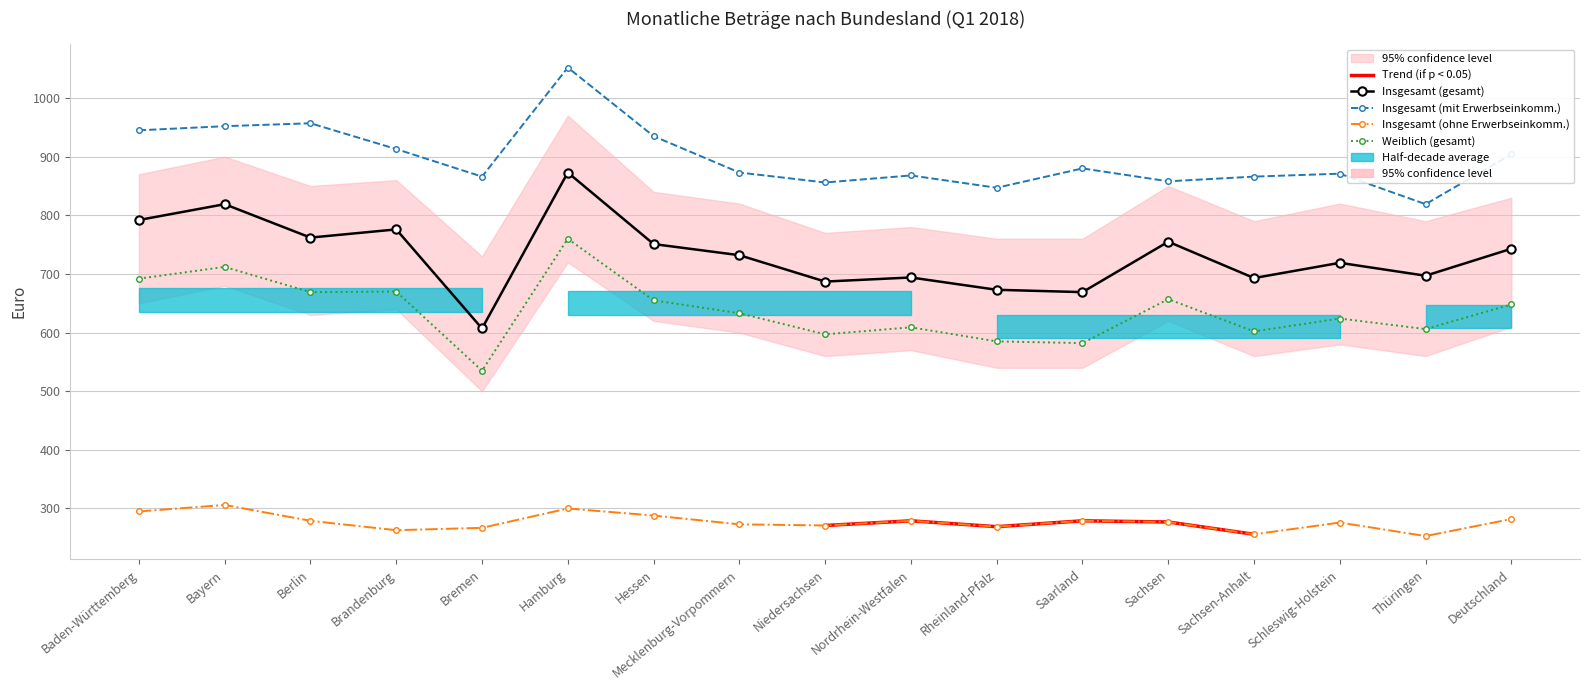

What is the total value across all series at Mecklenburg-Vorpommern?

2511